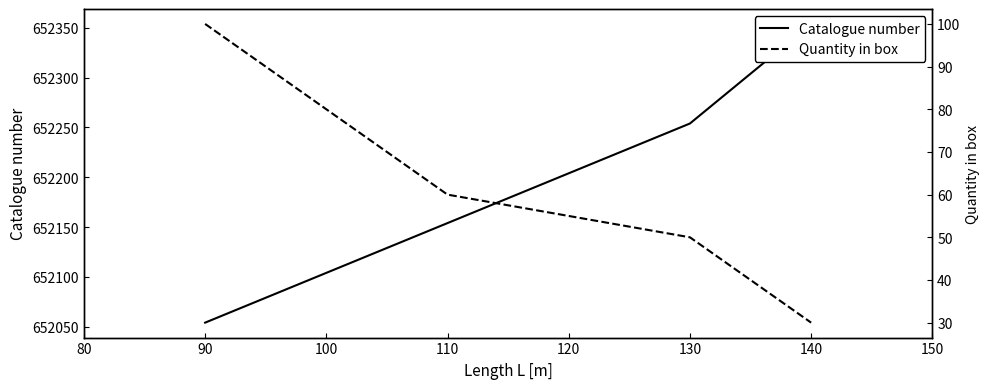

True or false: Catalogue number has more than 2 interior local peaks.

False